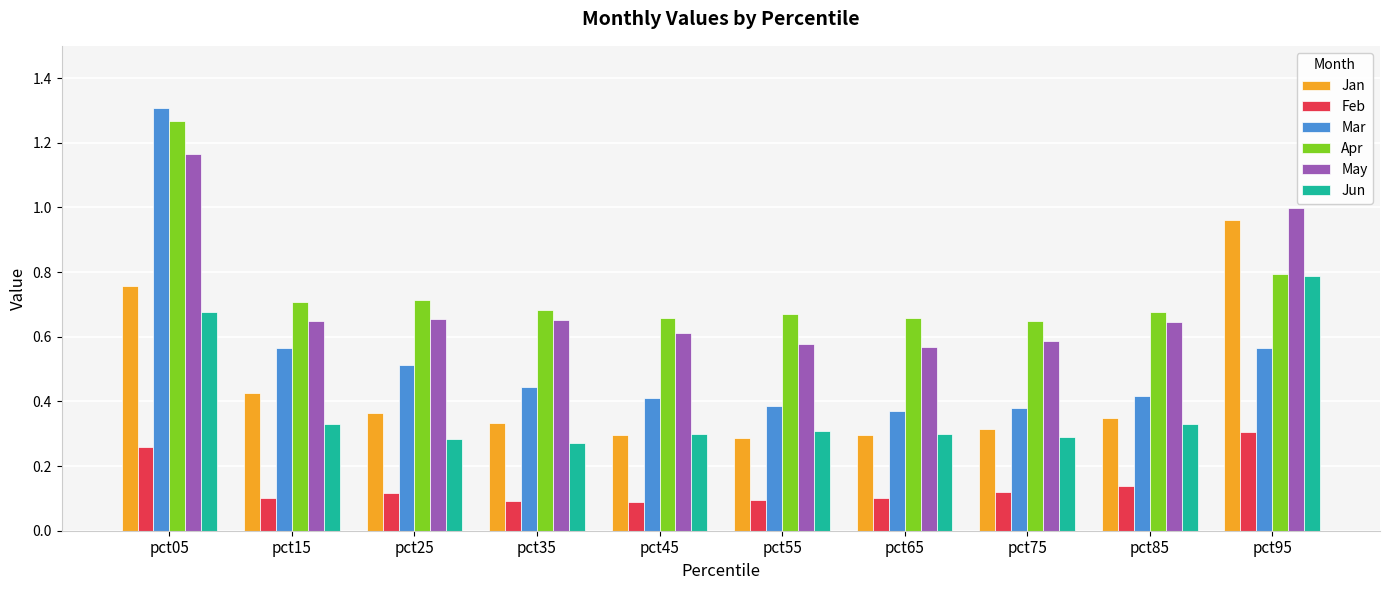

The Mar series shows 0.2 at pct95. True or false?

False